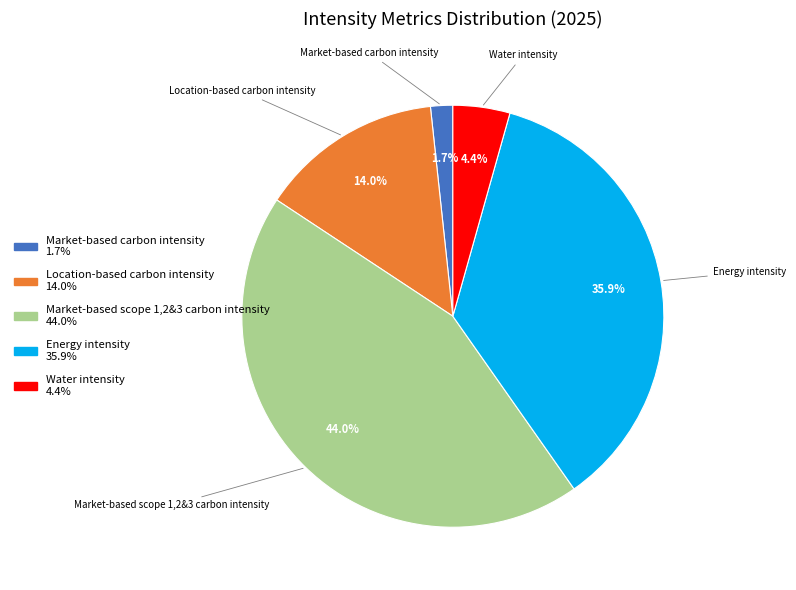

The Energy intensity slice represents 36% of the pie. True or false?

True